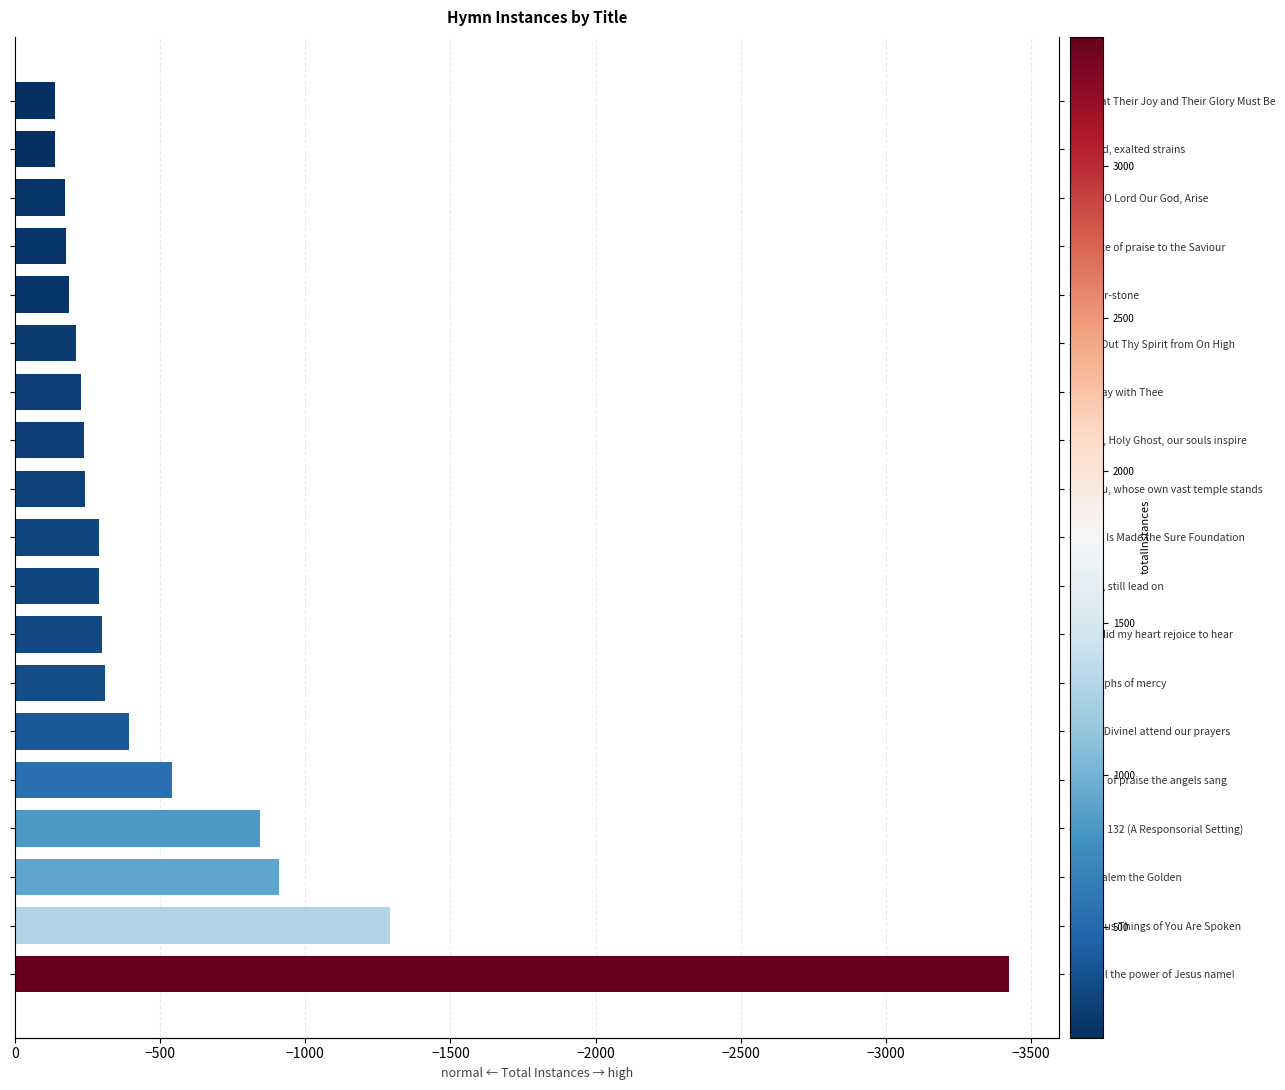

Reading left to right, extract all data points from this chart.

-3425	-1292	-910	-843	-542	-393	-309	-301	-289	-289	-240	-238	-227	-209	-186	-176	-171	-139	-137